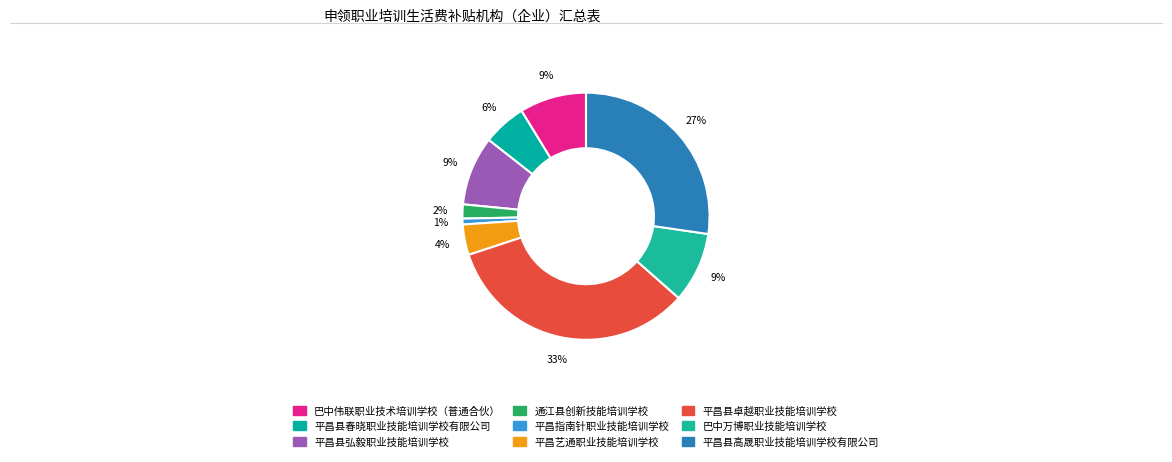

Is it true that 平昌指南针职业技能培训学校 is 1% of the pie?

True